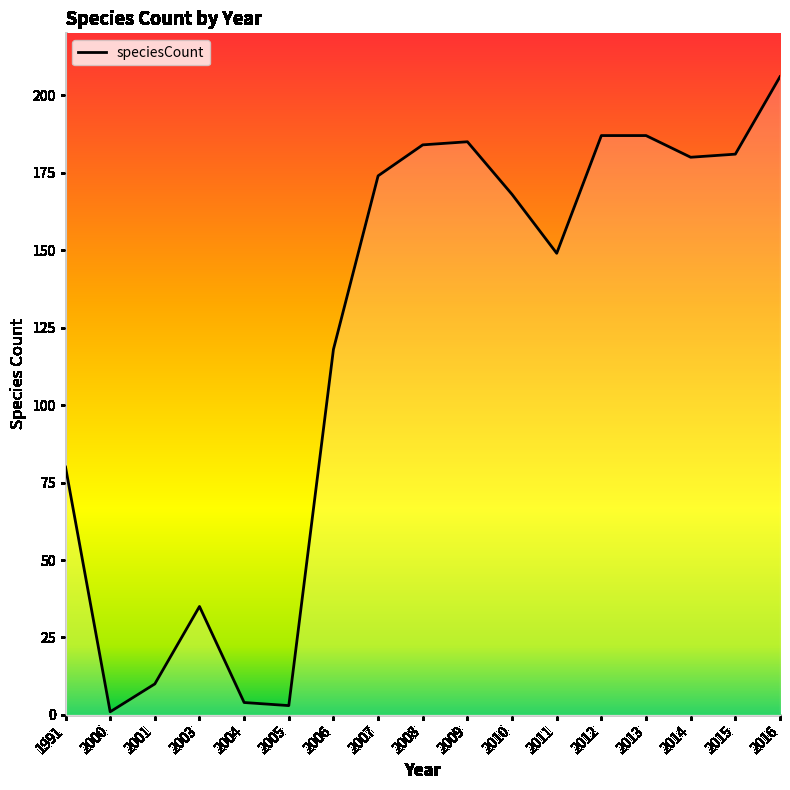

What is the approximate value at 2006?

118